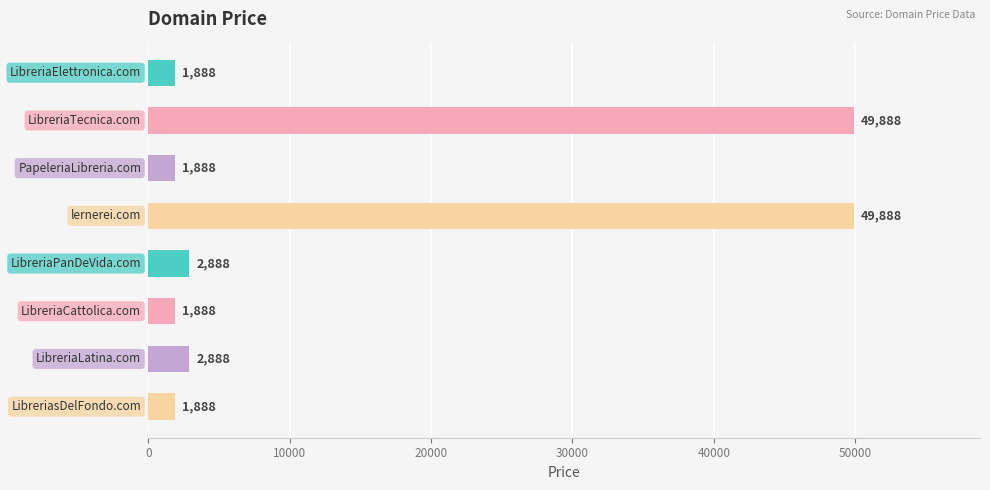

What is the difference between the maximum and minimum values?

48000